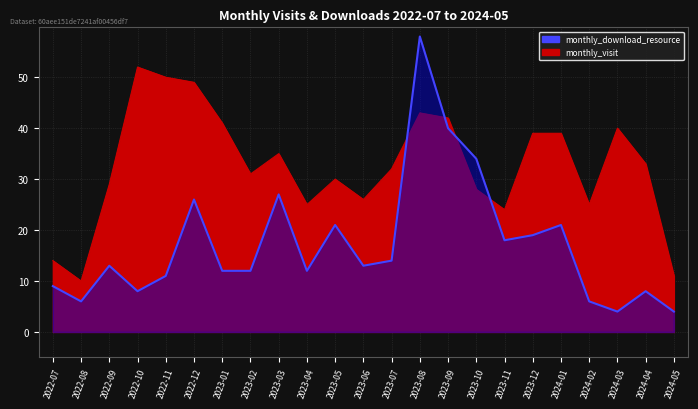

How many intersections are there between monthly_download_resource and monthly_visit?

4